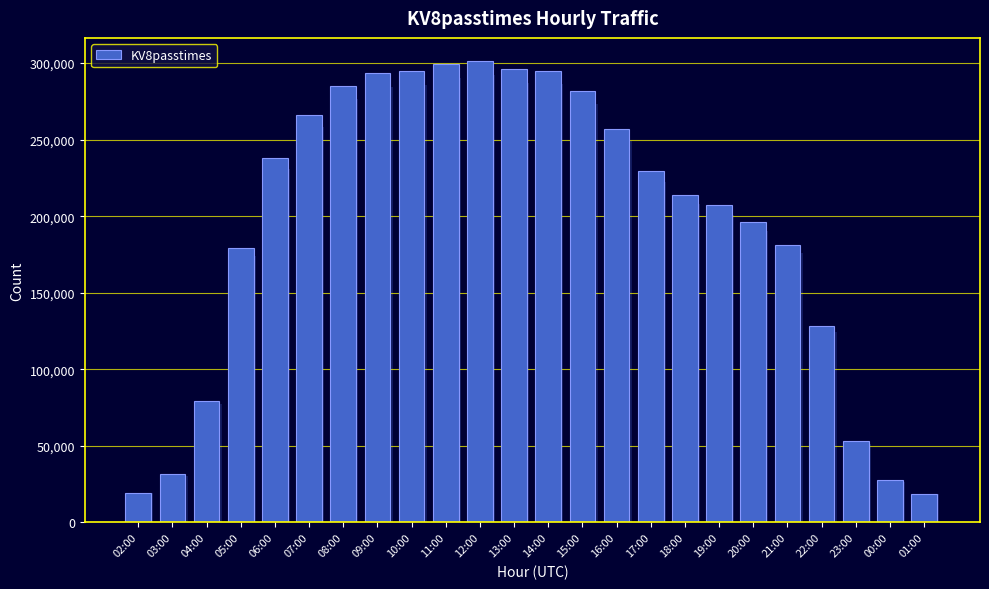

At which label is the value closest to 160082?

05:00